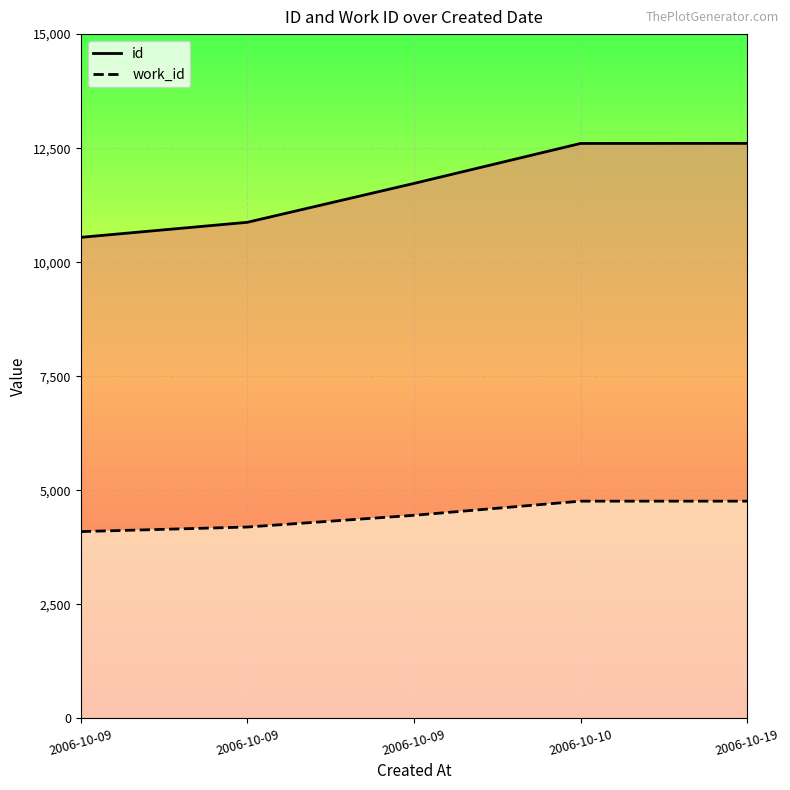

What is the difference between the highest and lowest values at 2006-10-09?

6450